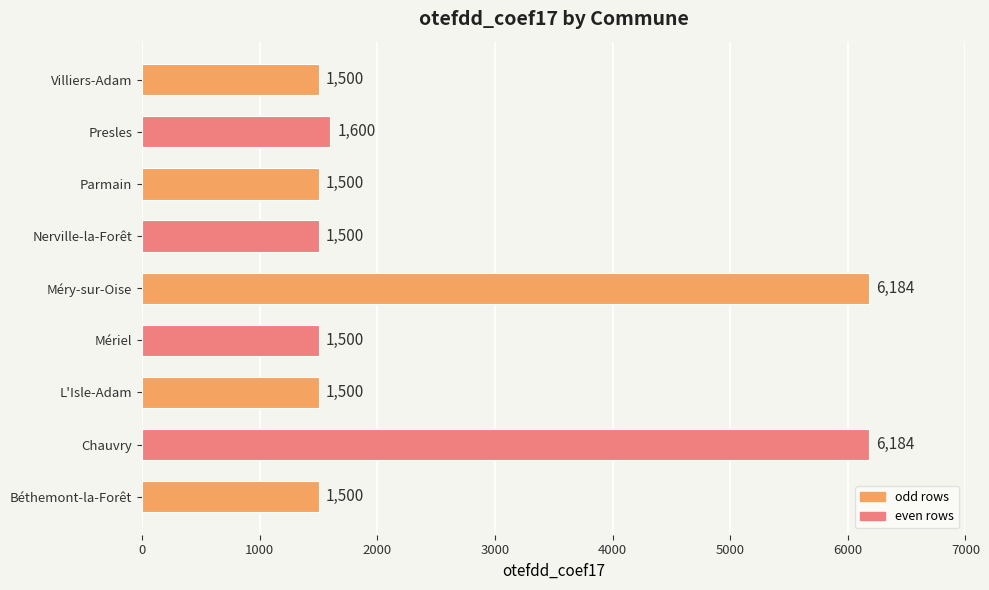

Is it true that the value at Mériel is 1500?

True